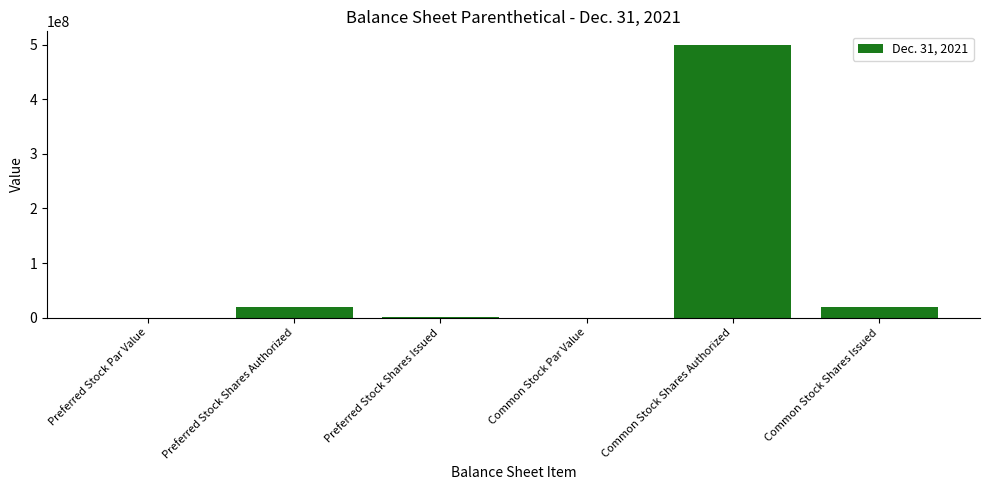

What is the sum of the values at Preferred Stock Par Value and Preferred Stock Shares Issued?

100000.0